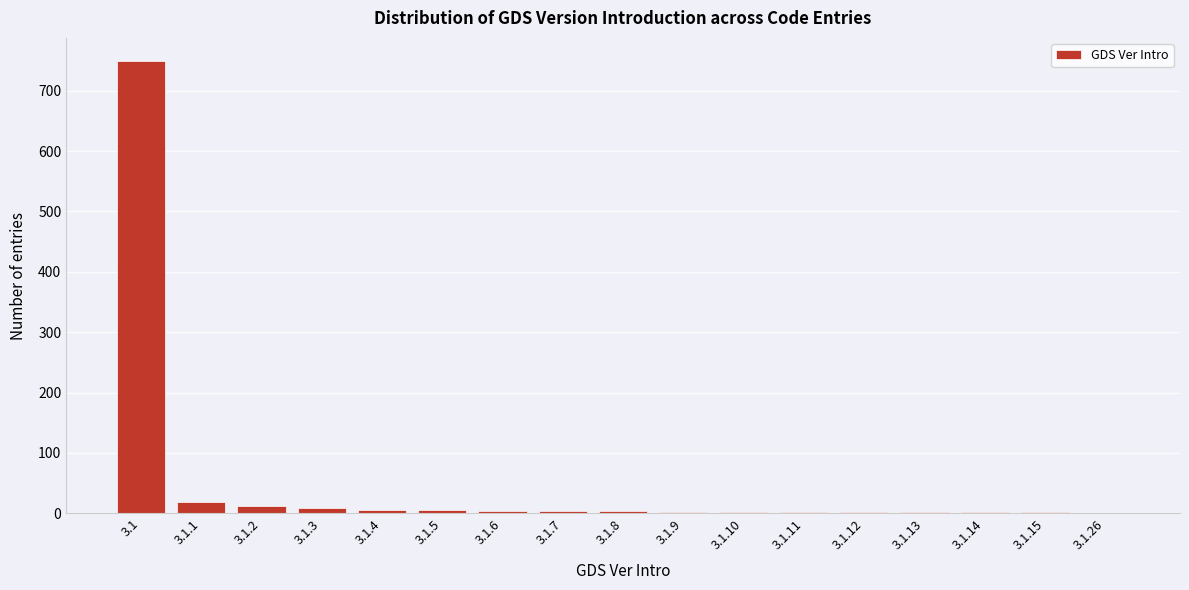

What is the sum of all values?

824